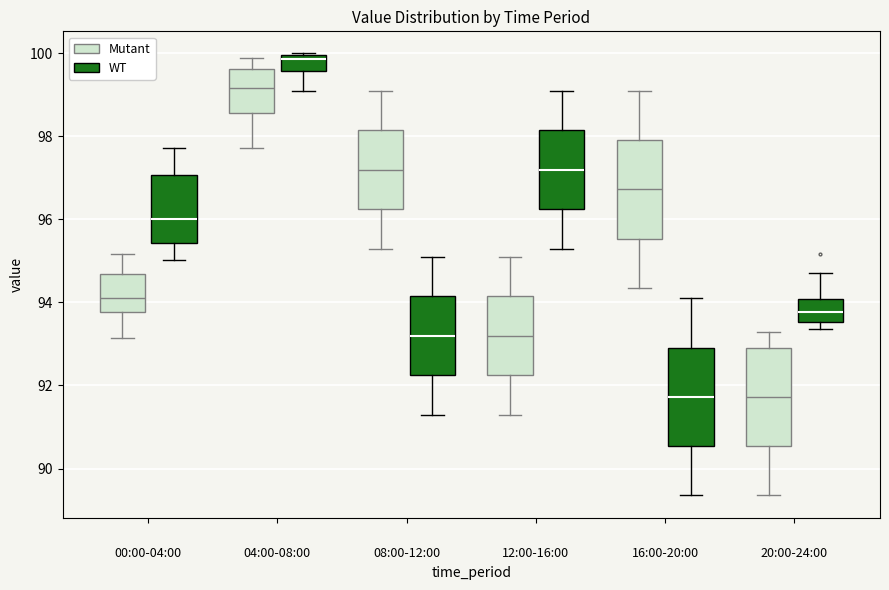

Reading left to right, read every box against the y-axis: the position of its median line, the range the box covers, and the ends of its whiskers. The values are not printed on the chart, so give them approximately, as read against the axis.

00:00-04:00 (Mutant): median 94.2, box 93.8 to 94.6, whiskers 93.2 to 95.2
00:00-04:00 (WT): median 96.0, box 95.4 to 97.0, whiskers 95.0 to 97.8
04:00-08:00 (Mutant): median 99.2, box 98.6 to 99.6, whiskers 97.8 to 100.0
04:00-08:00 (WT): median 99.8, box 99.6 to 100.0, whiskers 99.2 to 100.0
08:00-12:00 (Mutant): median 97.2, box 96.2 to 98.2, whiskers 95.4 to 99.2
08:00-12:00 (WT): median 93.2, box 92.2 to 94.2, whiskers 91.4 to 95.2
12:00-16:00 (Mutant): median 93.2, box 92.2 to 94.2, whiskers 91.4 to 95.2
12:00-16:00 (WT): median 97.2, box 96.2 to 98.2, whiskers 95.4 to 99.2
16:00-20:00 (Mutant): median 96.8, box 95.6 to 98.0, whiskers 94.4 to 99.2
16:00-20:00 (WT): median 91.8, box 90.6 to 93.0, whiskers 89.4 to 94.2
20:00-24:00 (Mutant): median 91.8, box 90.6 to 93.0, whiskers 89.4 to 93.4
20:00-24:00 (WT): median 93.8, box 93.6 to 94.0, whiskers 93.4 to 94.8